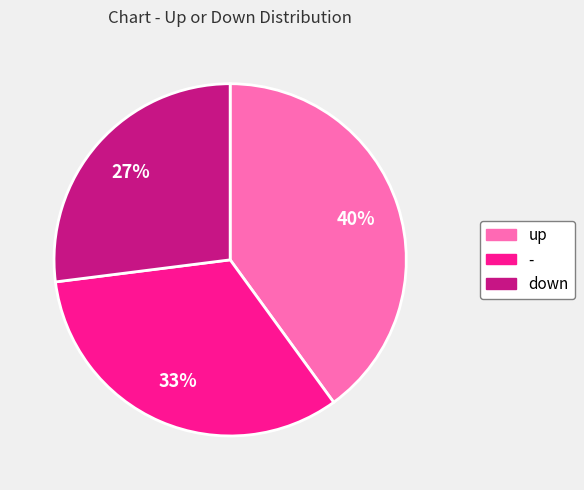

To the nearest percent, what is the difference between the largest and smallest slice percentages?

13%